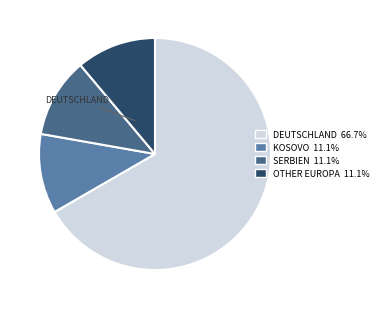

Count the number of slices in the pie.

4